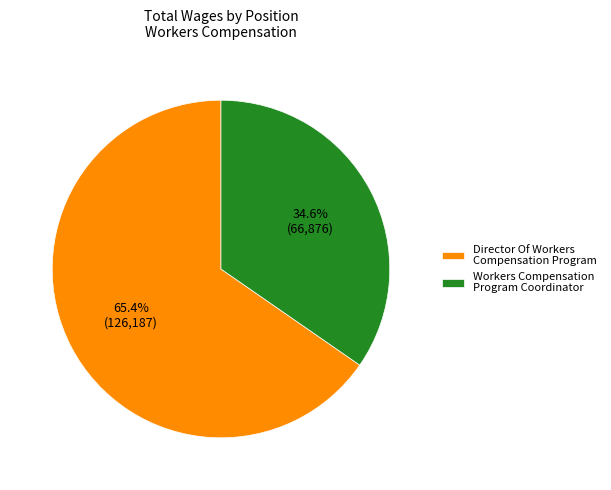

Rank the categories by value from lowest to highest.

Workers Compensation Program Coordinator, Director Of Workers Compensation Program